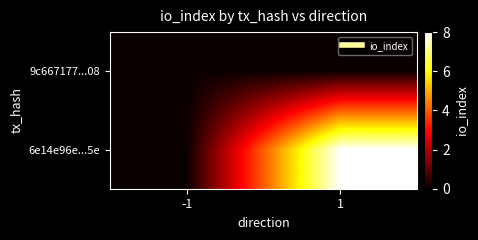

List the series in order of their peak value, lowest first.

9c667177...08, 6e14e96e...5e